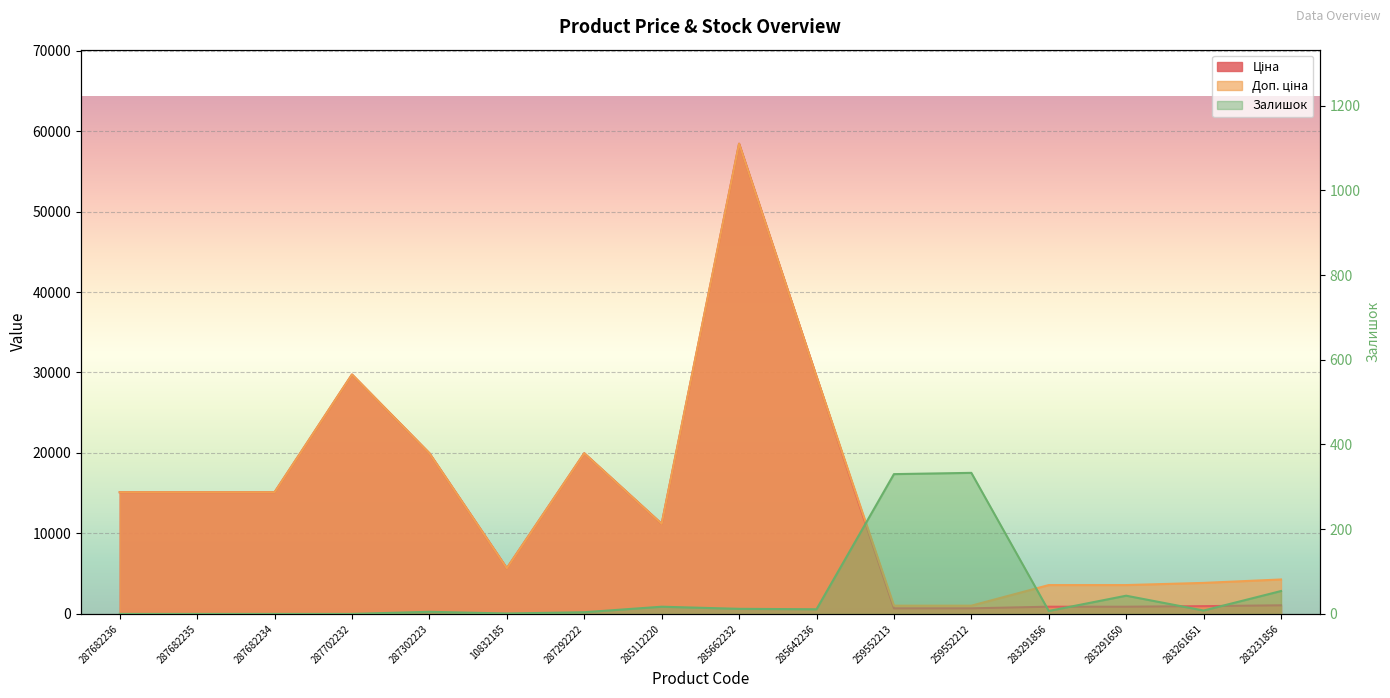

In Доп. ціна, how many points are higher than both neighbors (excluding endpoints)?

3